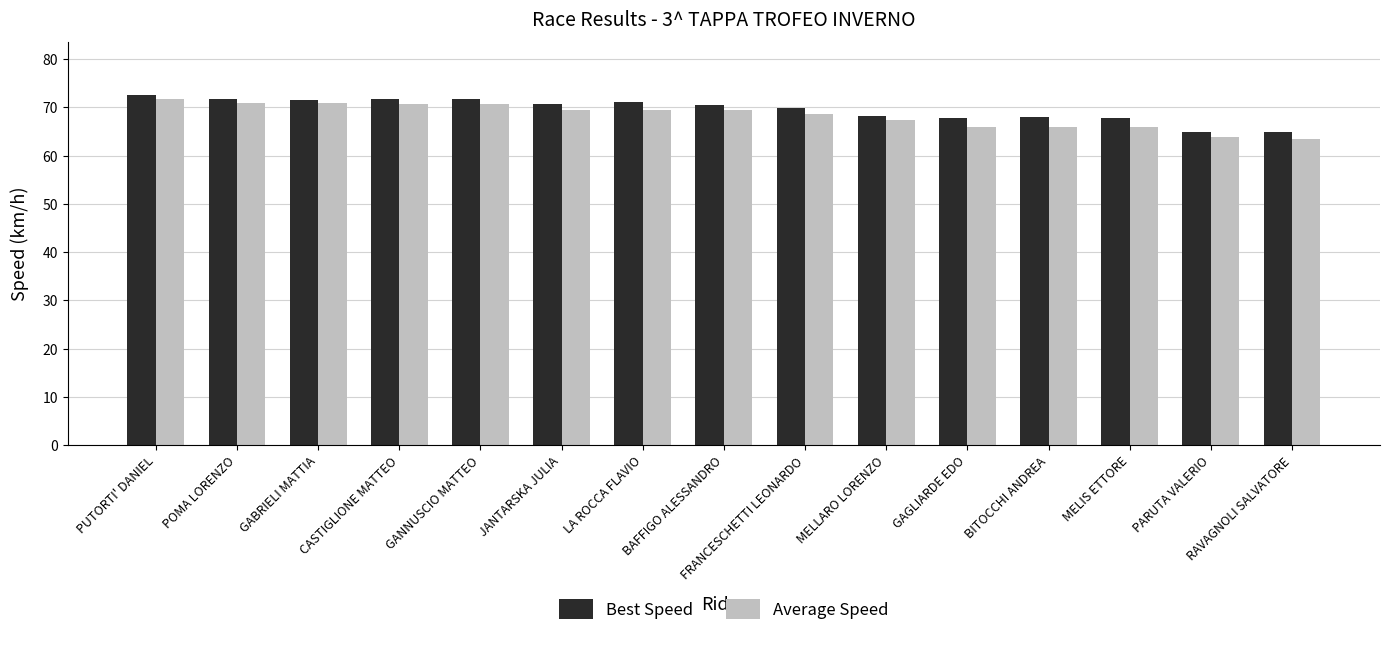

At which category is the sum across all series the highest?

PUTORTI' DANIEL